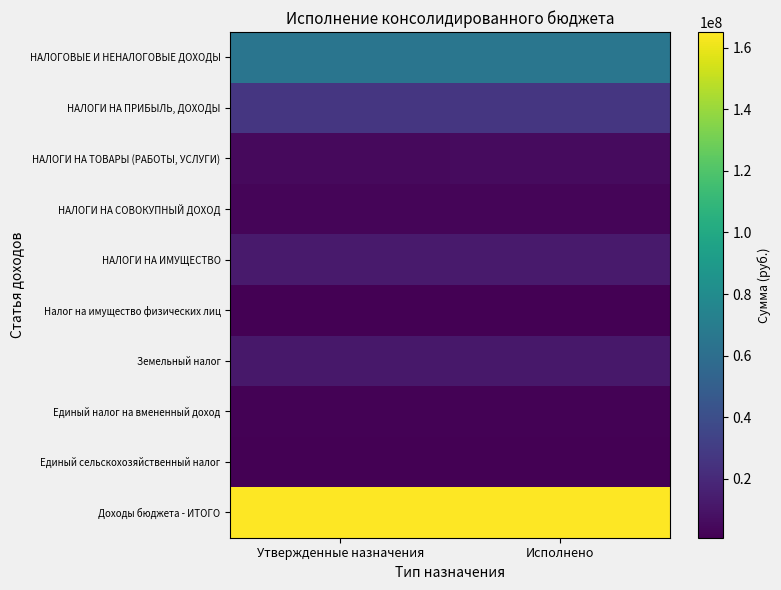

Rank the series by their maximum value, from highest to lowest.

Доходы бюджета - ИТОГО, НАЛОГОВЫЕ И НЕНАЛОГОВЫЕ ДОХОДЫ, НАЛОГИ НА ПРИБЫЛЬ, ДОХОДЫ, НАЛОГИ НА ИМУЩЕСТВО, Земельный налог, НАЛОГИ НА ТОВАРЫ (РАБОТЫ, УСЛУГИ), НАЛОГИ НА СОВОКУПНЫЙ ДОХОД, Единый налог на вмененный доход, Единый сельскохозяйственный налог, Налог на имущество физических лиц